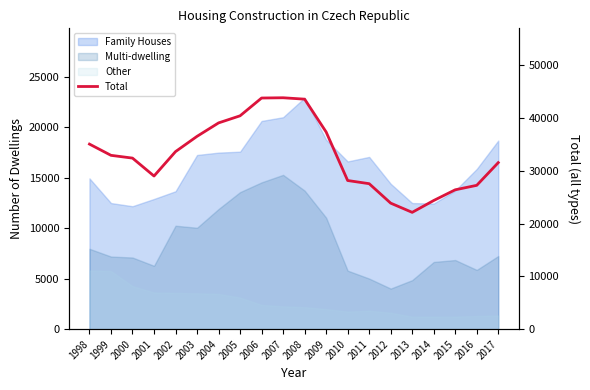

The value at 2007 is 43796. True or false?

True